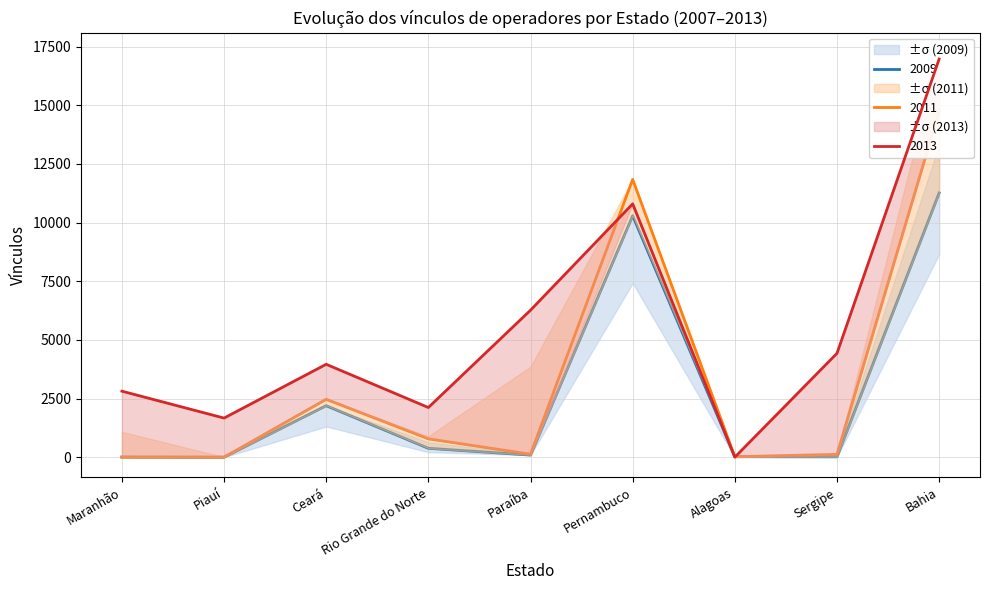

What is the total value across all series at Pernambuco?

32933